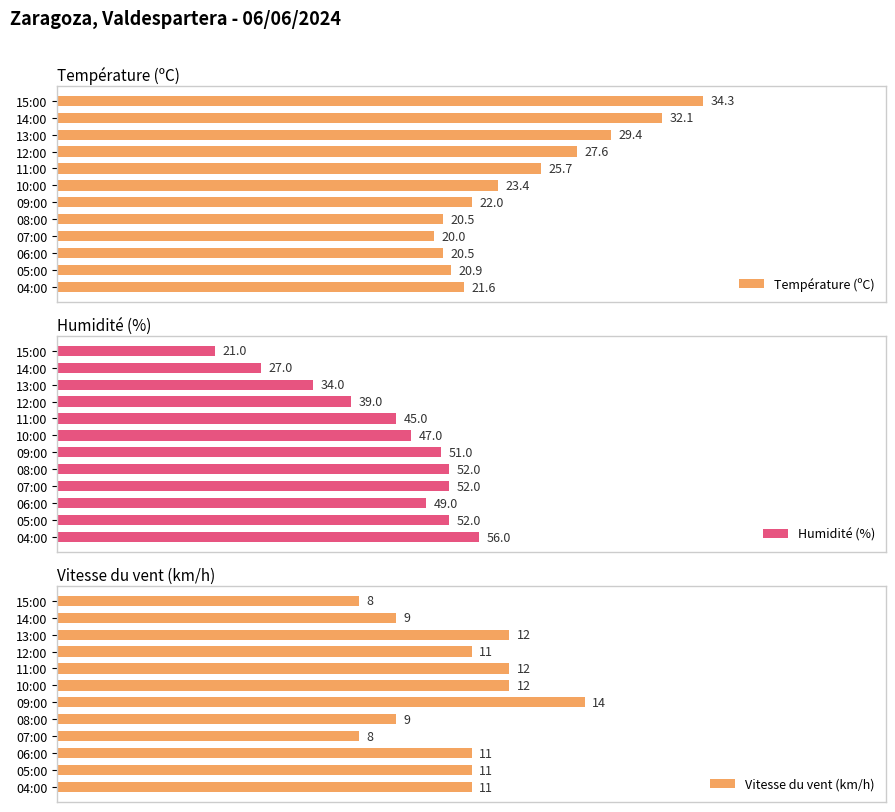

At which label does Humidité (%) reach its minimum?

15:00